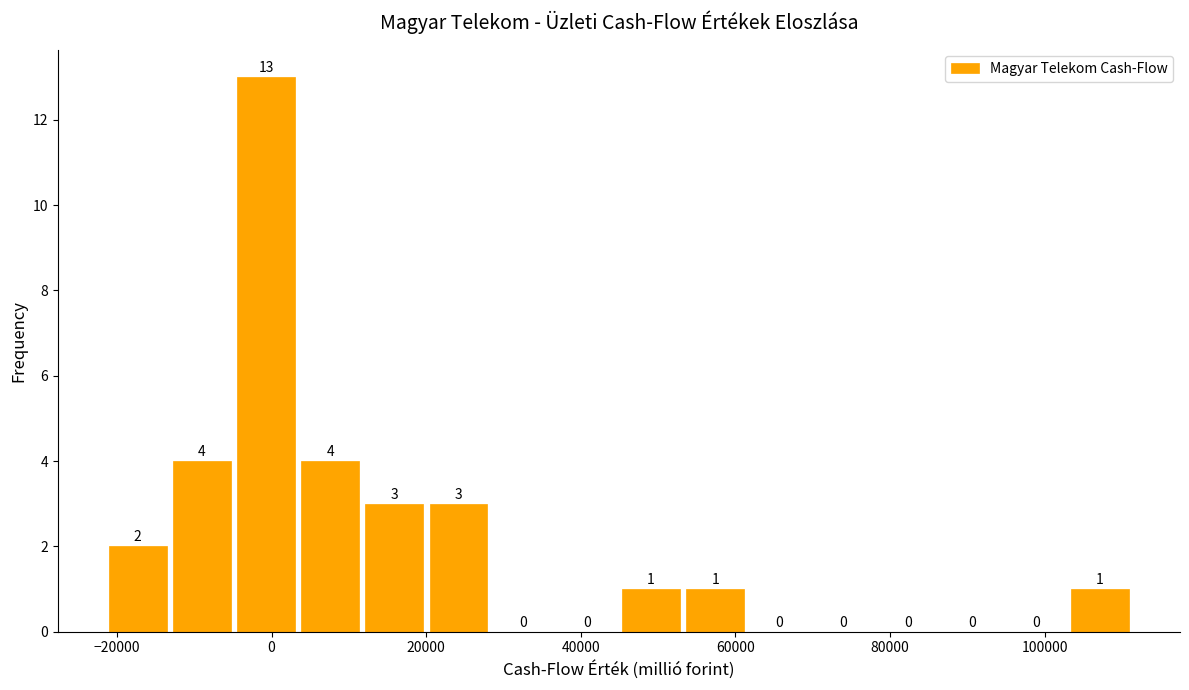

Reading left to right, transcribe this chart: for each bar, give the range it covers on the x-axis and its height. The bar edges are not printed on the chart, so give them approximately, as read against the axis.

-22000 to -14000: 2
-14000 to -4000: 4
-4000 to 4000: 13
4000 to 12000: 4
12000 to 20000: 3
20000 to 28000: 3
28000 to 36000: 0
36000 to 44000: 0
44000 to 54000: 1
54000 to 62000: 1
62000 to 70000: 0
70000 to 78000: 0
78000 to 86000: 0
86000 to 94000: 0
94000 to 104000: 0
104000 to 112000: 1